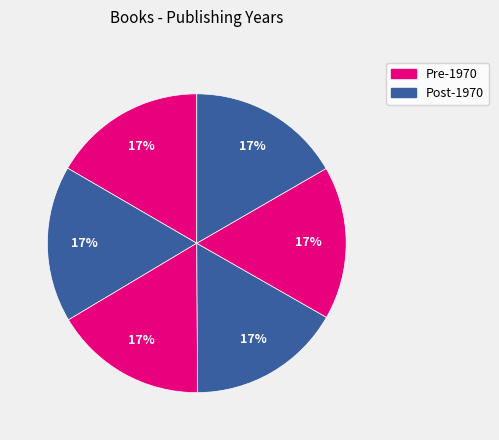

Does any single category account for the majority?

No